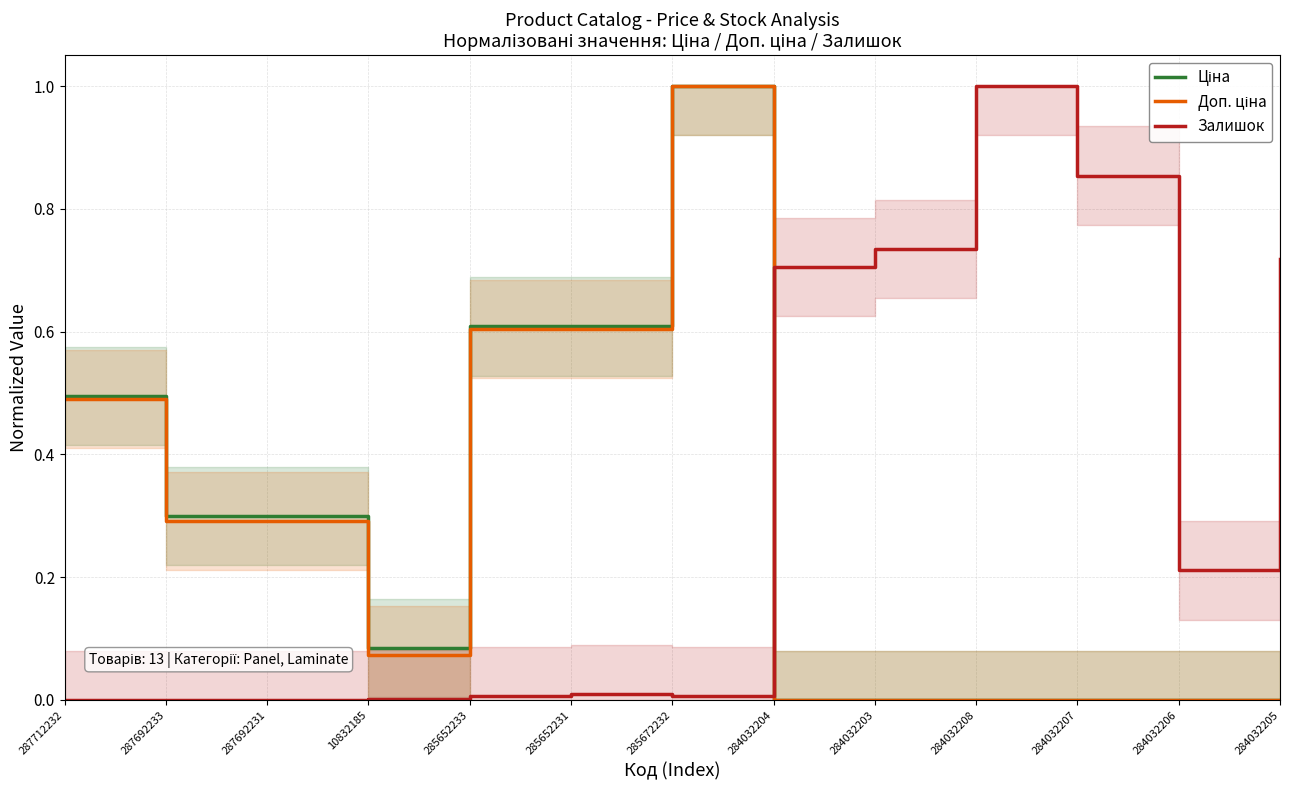

Is it true that Залишок equals 0.0 at 287692231?

True